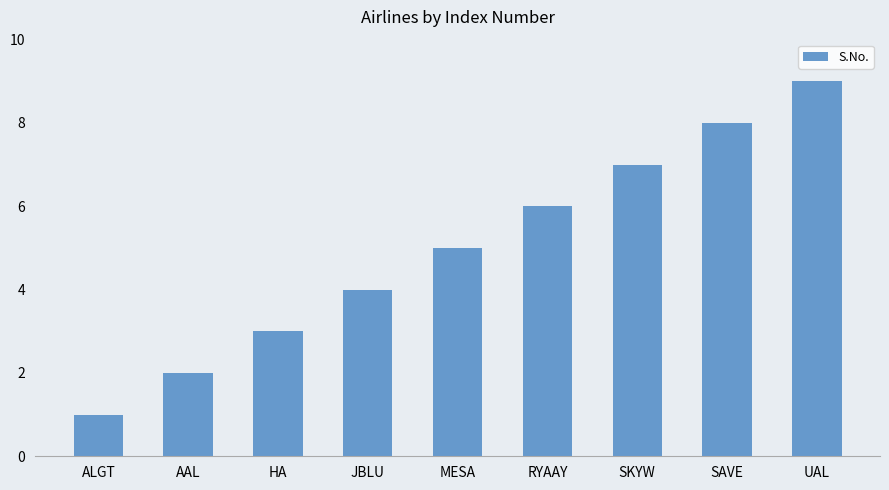

Rank the categories by value from highest to lowest.

UAL, SAVE, SKYW, RYAAY, MESA, JBLU, HA, AAL, ALGT